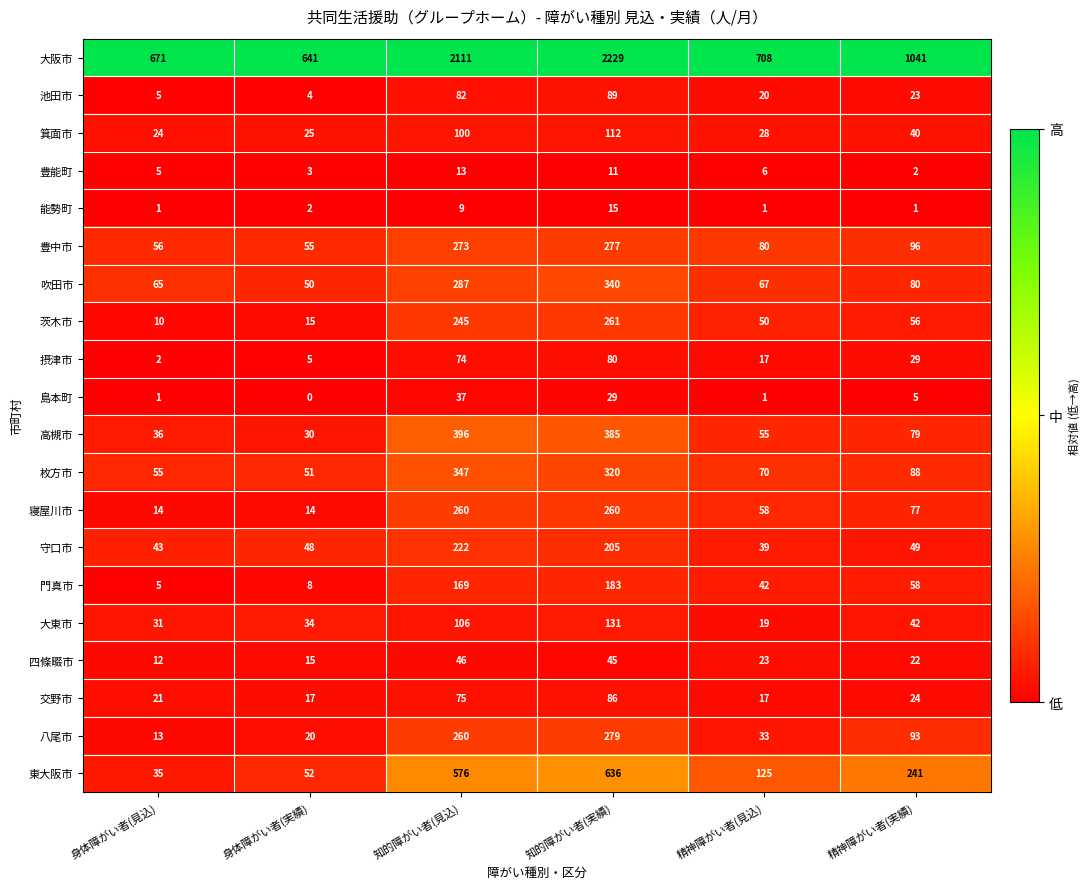

What is the lowest value of the 八尾市 series?

13